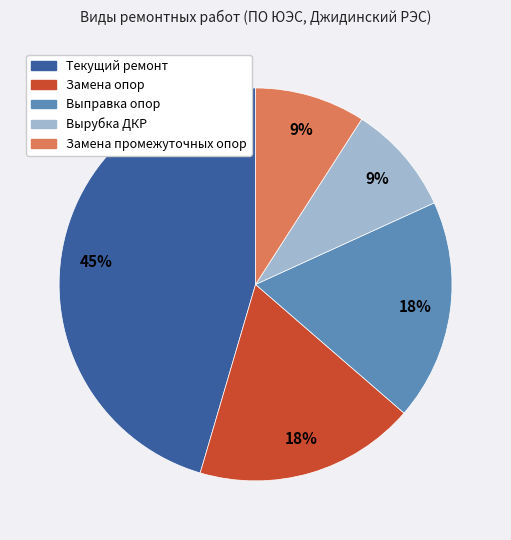

Which has a higher value, Выправка опор or Вырубка ДКР?

Выправка опор